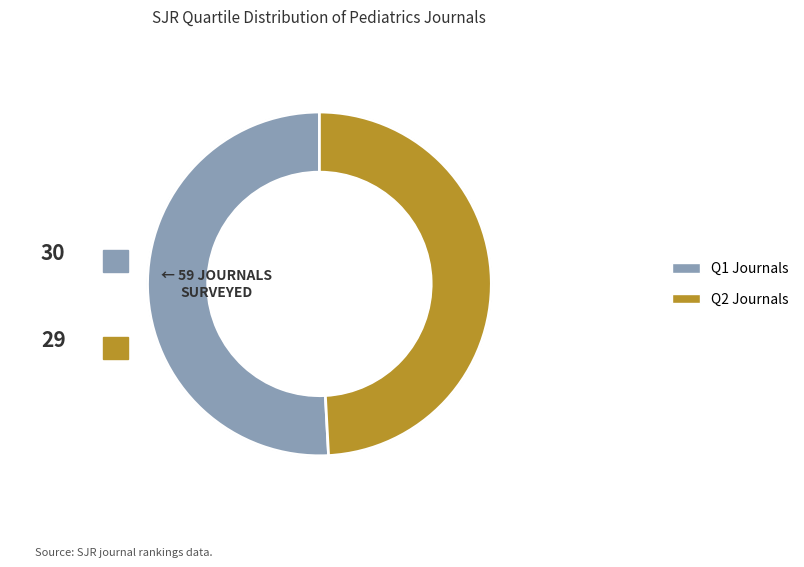

What percentage is NOT represented by Q1?

49.2%